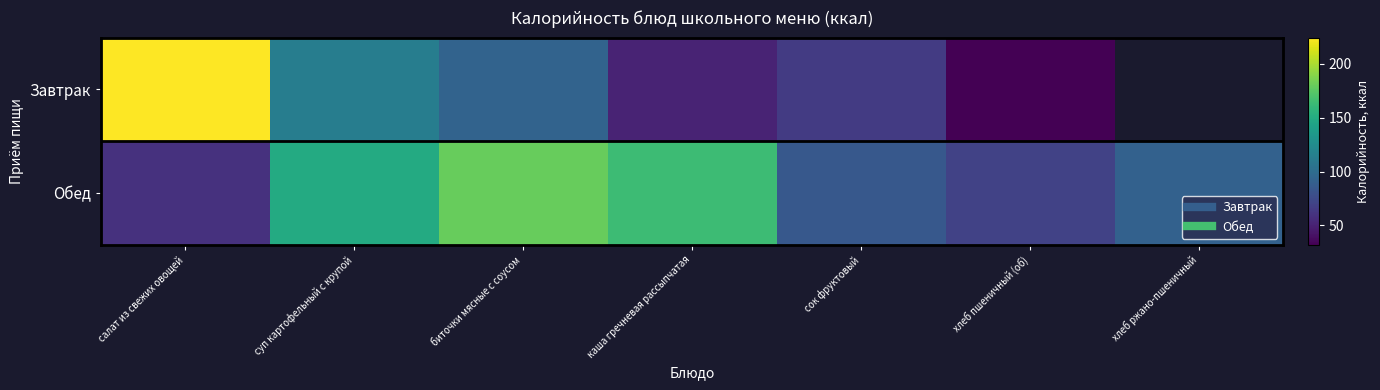

List the labels in order of Обед value, smallest first.

салат из свежих овощей, хлеб пшеничный (об), сок фруктовый, хлеб ржано-пшеничный, суп картофельный с крупой, каша гречневая рассыпчатая, биточки мясные с соусом